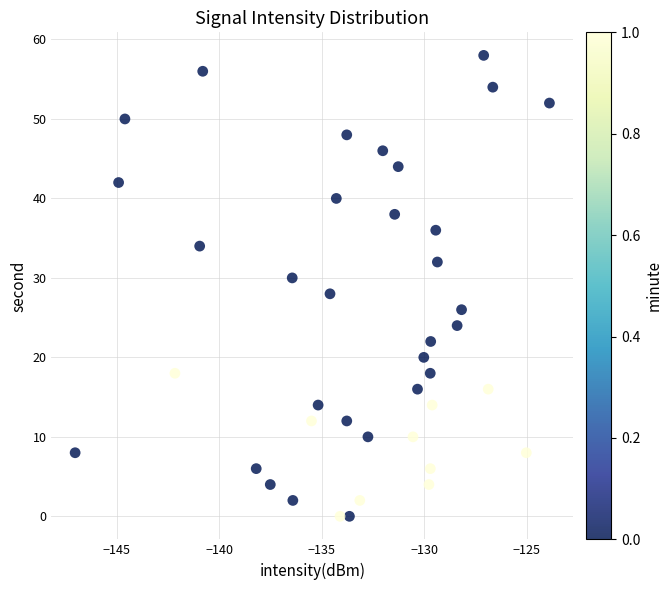

What is the range of Y values (max minus min)?

58